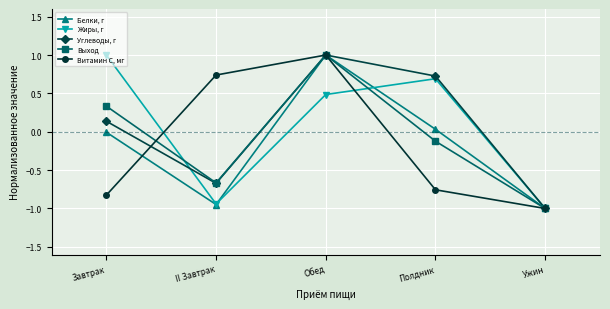

What is the spread (max minus min) of values at Обед?

0.5